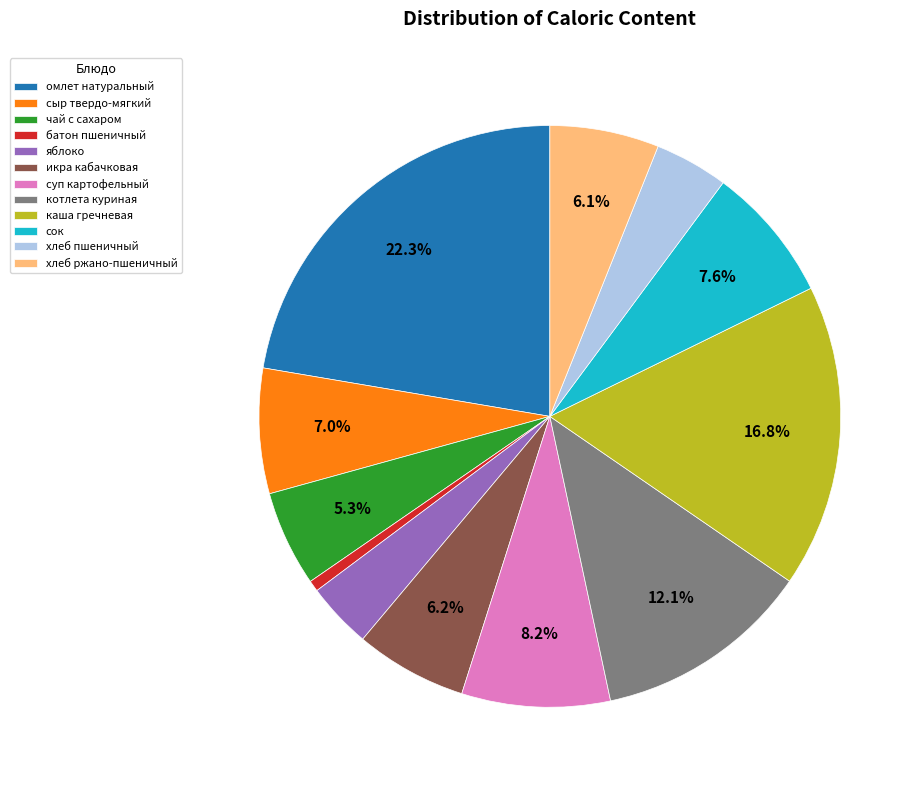

To the nearest percent, what percentage of the pie is сыр твердо-мягкий?

7%